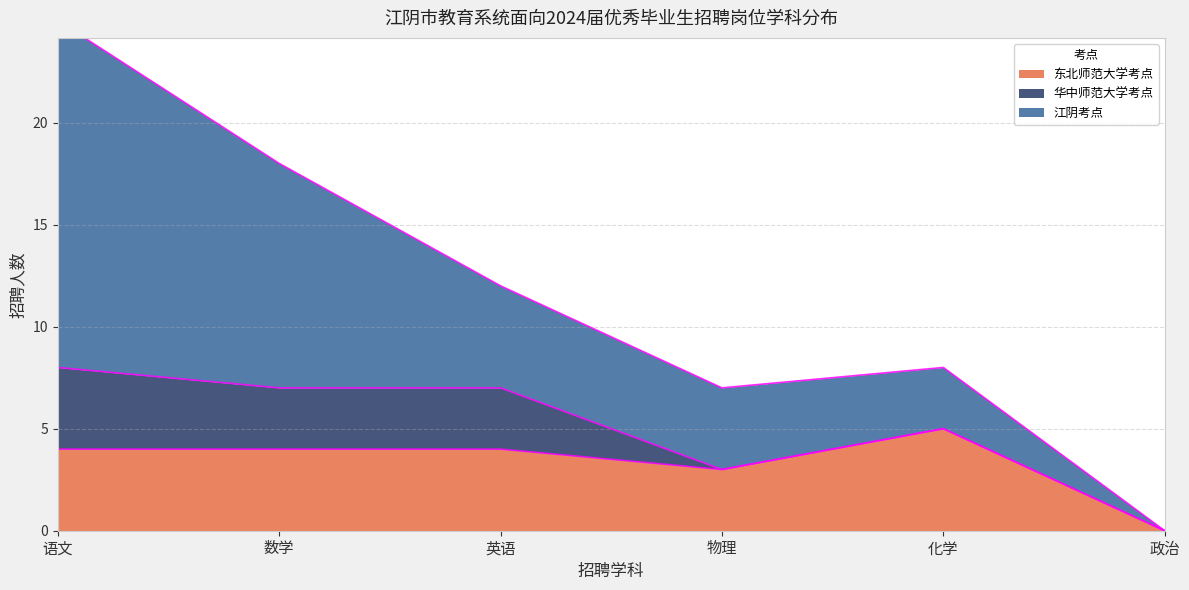

Rank the series by their average value, from lowest to highest.

华中师范大学考点, 东北师范大学考点, 江阴考点